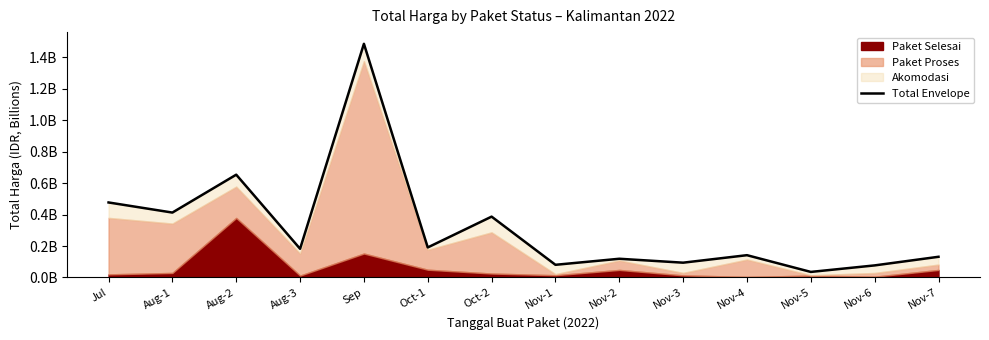

Reading right to left, extract all data points from this chart.

Nov-7=0.1	Nov-6=0.1	Nov-5=0.0	Nov-4=0.1	Nov-3=0.1	Nov-2=0.1	Nov-1=0.1	Oct-2=0.4	Oct-1=0.2	Sep=1.5	Aug-3=0.2	Aug-2=0.7	Aug-1=0.4	Jul=0.5